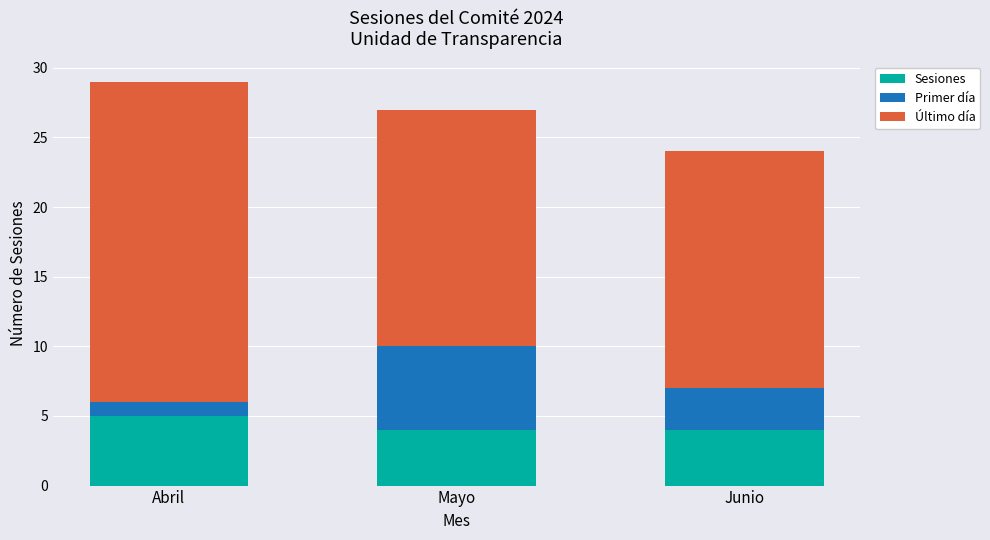

What is the minimum value for Sesiones?

4